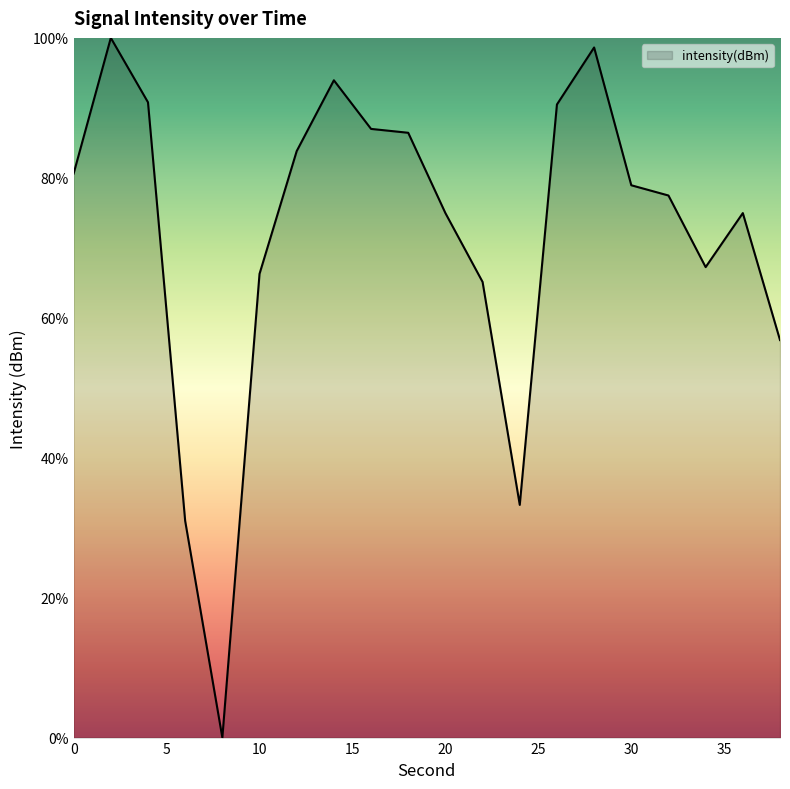

True or false: the data has more than 1 interior local peaks.

True